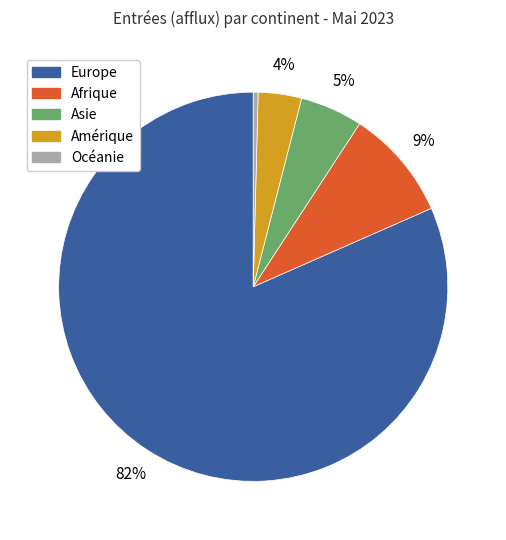

Count the number of slices in the pie.

5